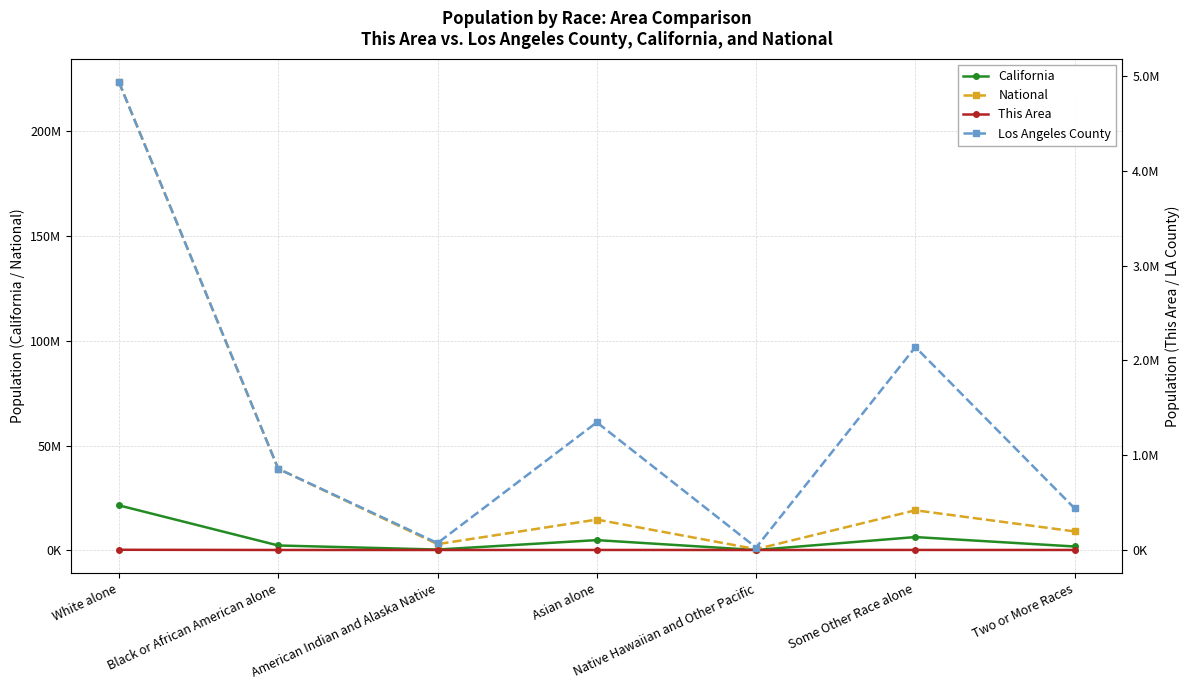

What position from the left is Black or African American alone?

2